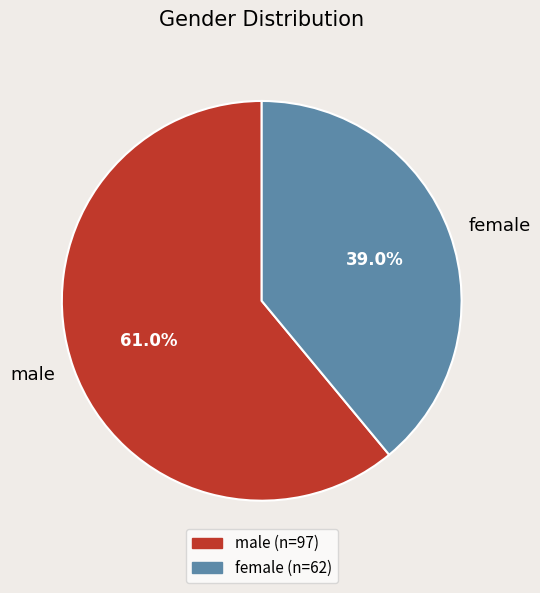

To the nearest percent, what is the combined percentage of female and male?

100%